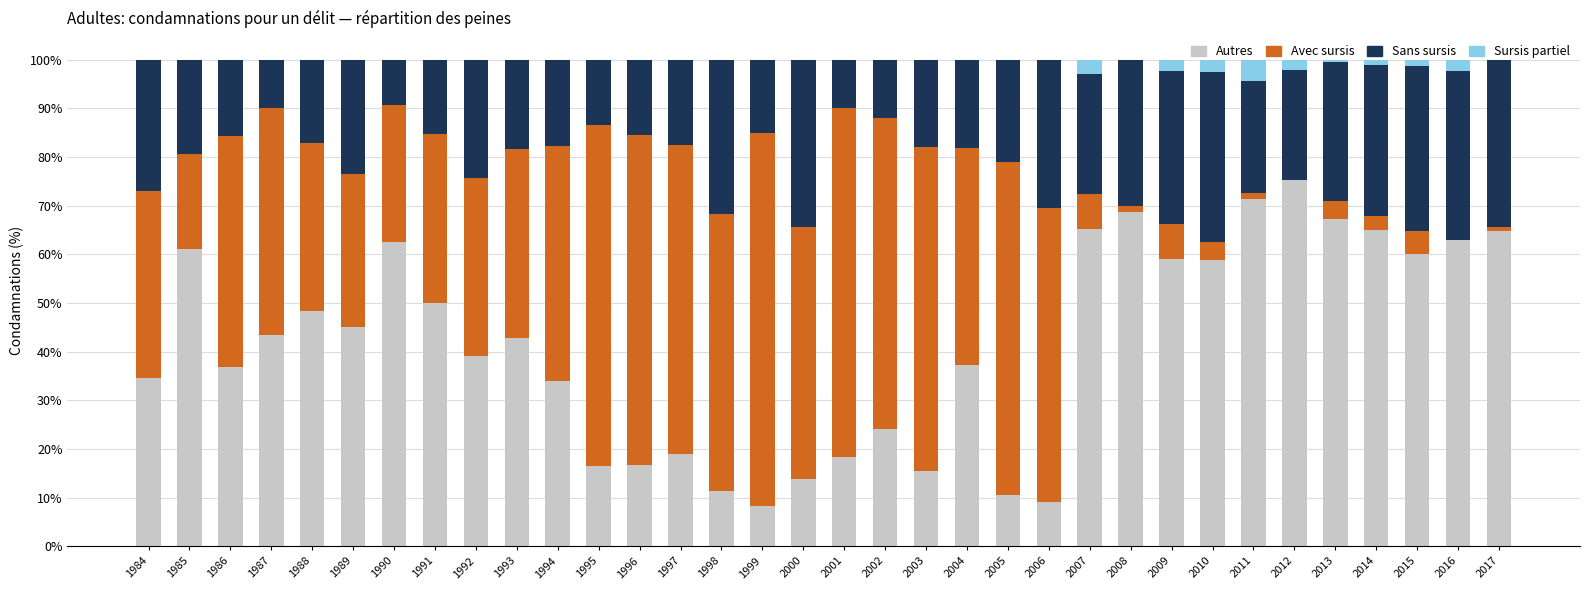

At which label does Autres reach its peak?

2012